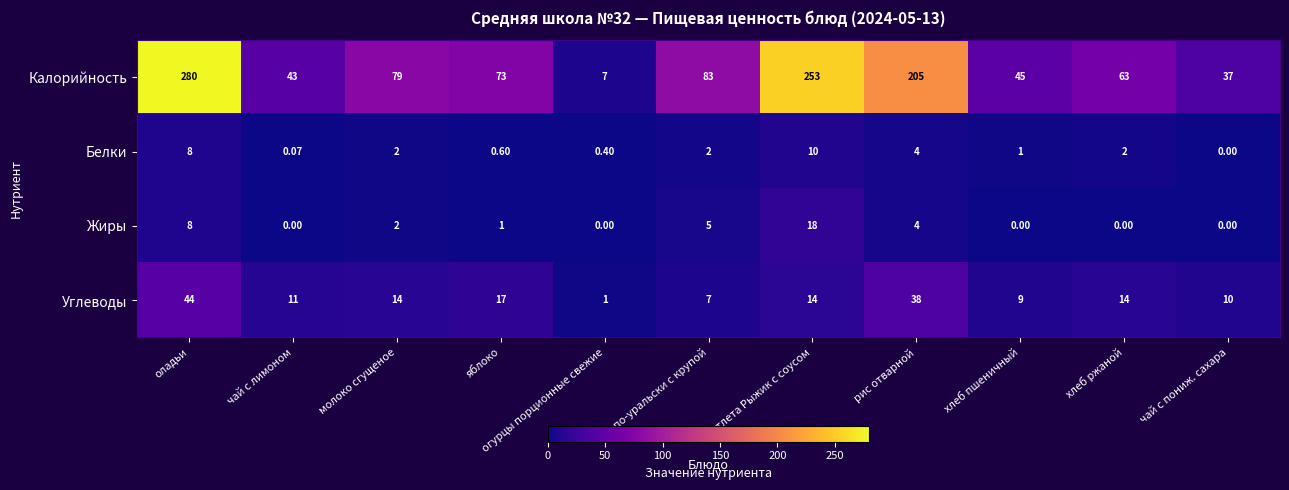

At which label does Углеводы first exceed 14?

оладьи